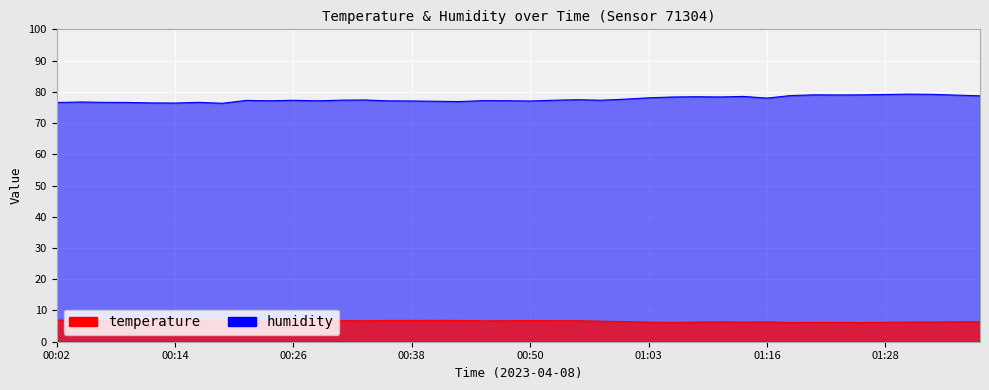

The temperature series shows 4.5 at 00:21. True or false?

False